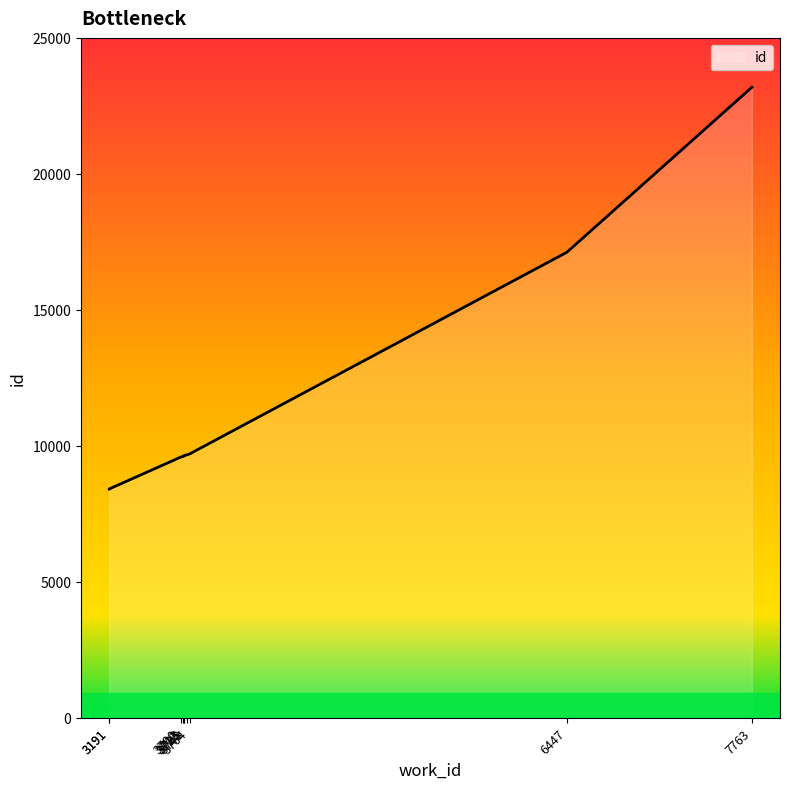

Reading left to right, what are all the values shown in this chart?

3191=8411	3191=8414	3700=9585	3713=9608	3723=9618	3725=9644	3743=9665	3764=9704	6447=17118	7763=23184